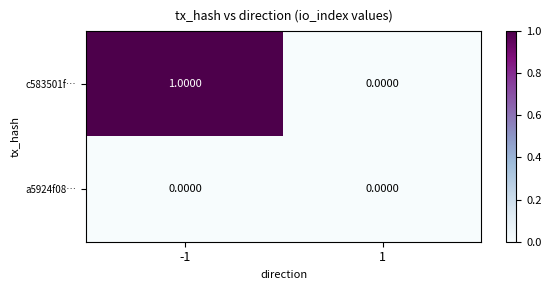

Which series has the largest total across all categories?

c583501f…